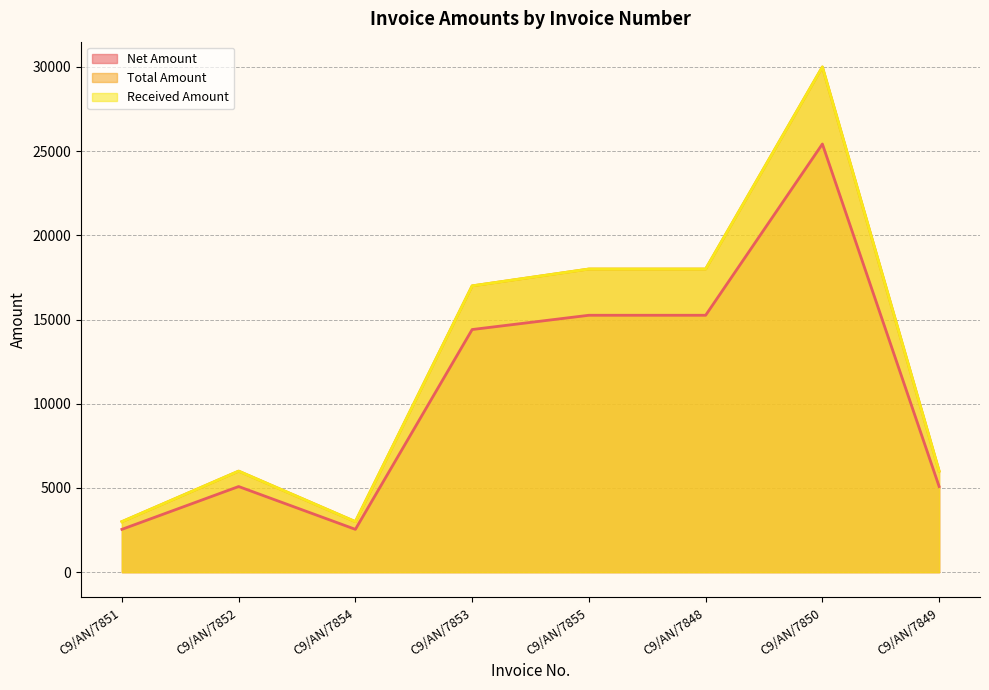

What is the value of the Received Amount point at the 8th from the left?

6000.0